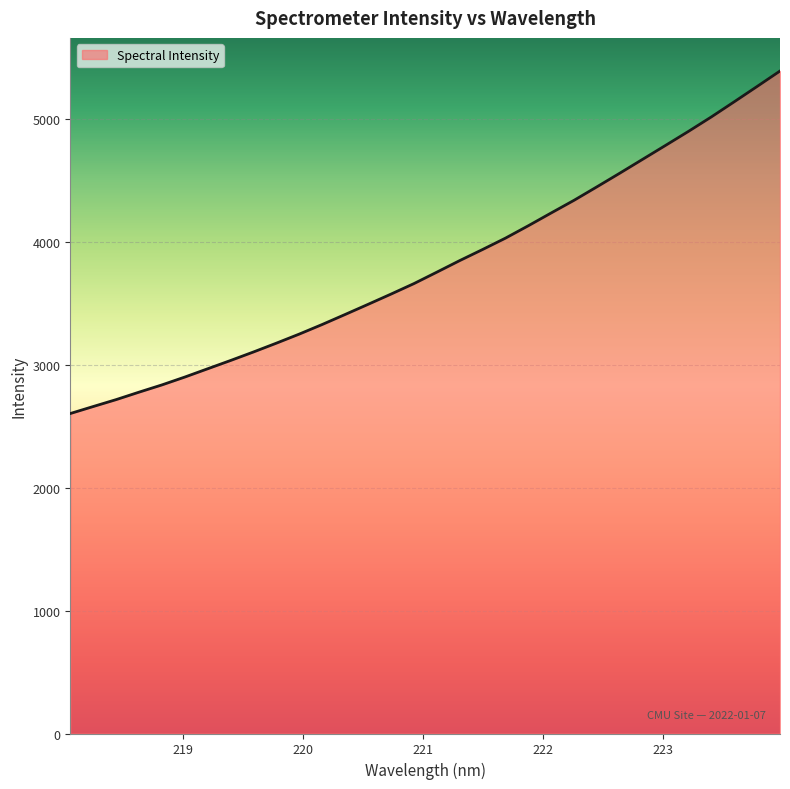

What is the minimum value shown in the chart?

2605.5